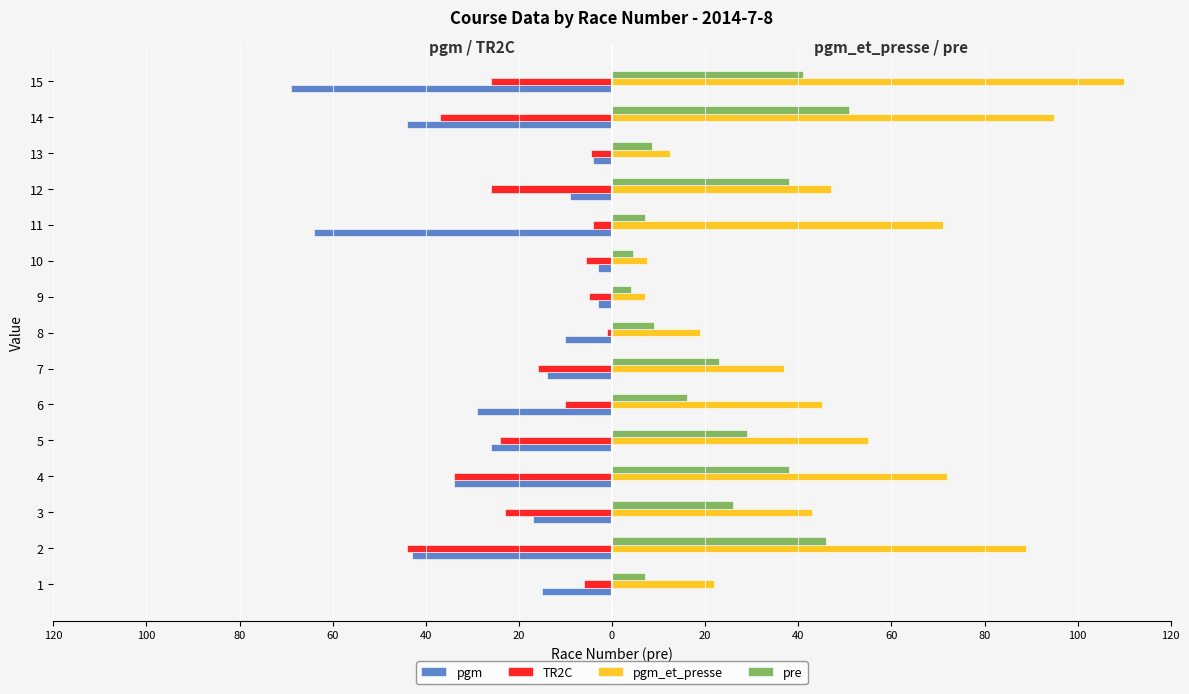

Which series has the largest total across all categories?

pgm_et_presse